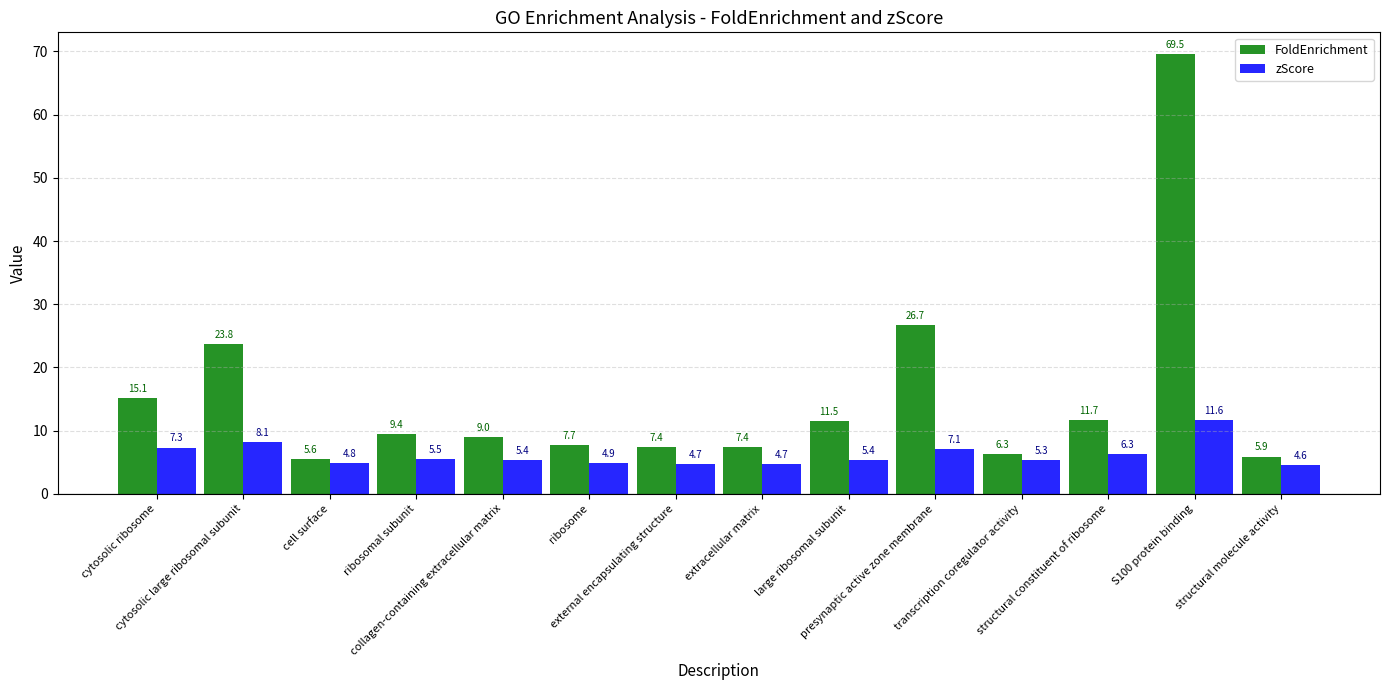

True or false: zScore has a value of 10.6 at cytosolic large ribosomal subunit.

False